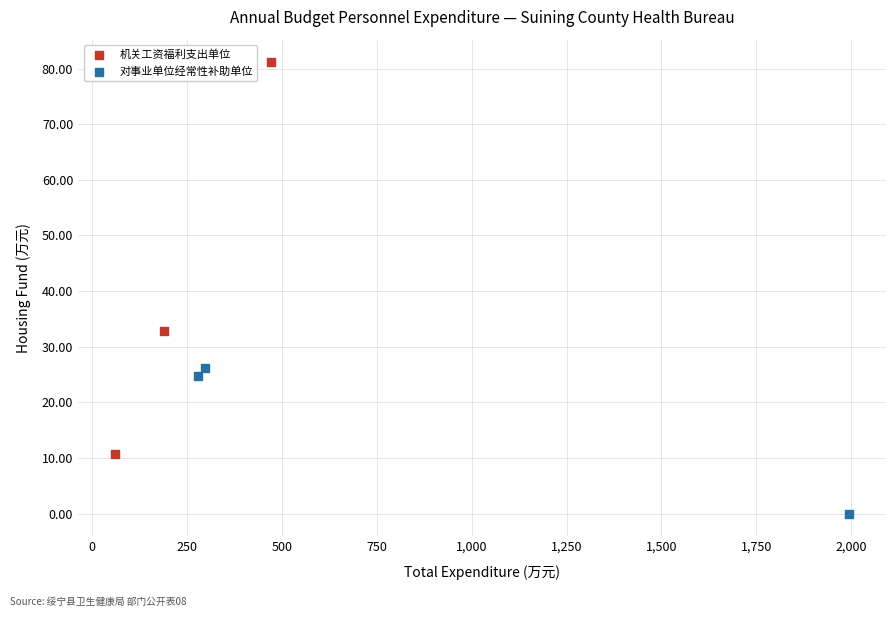

Which series contains the lowest Y value?

对事业单位经常性补助单位